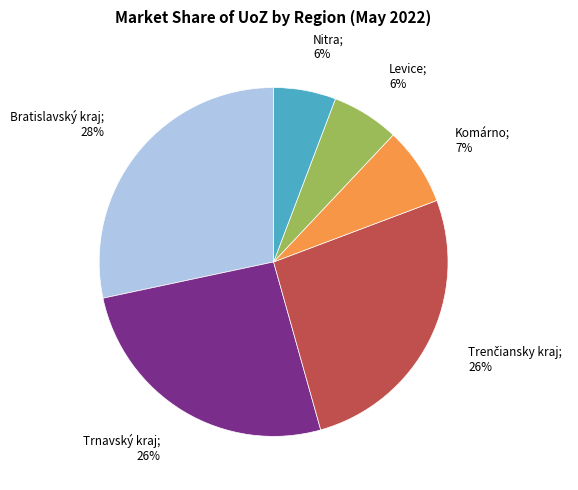

To the nearest percent, what is the average slice percentage?

17%